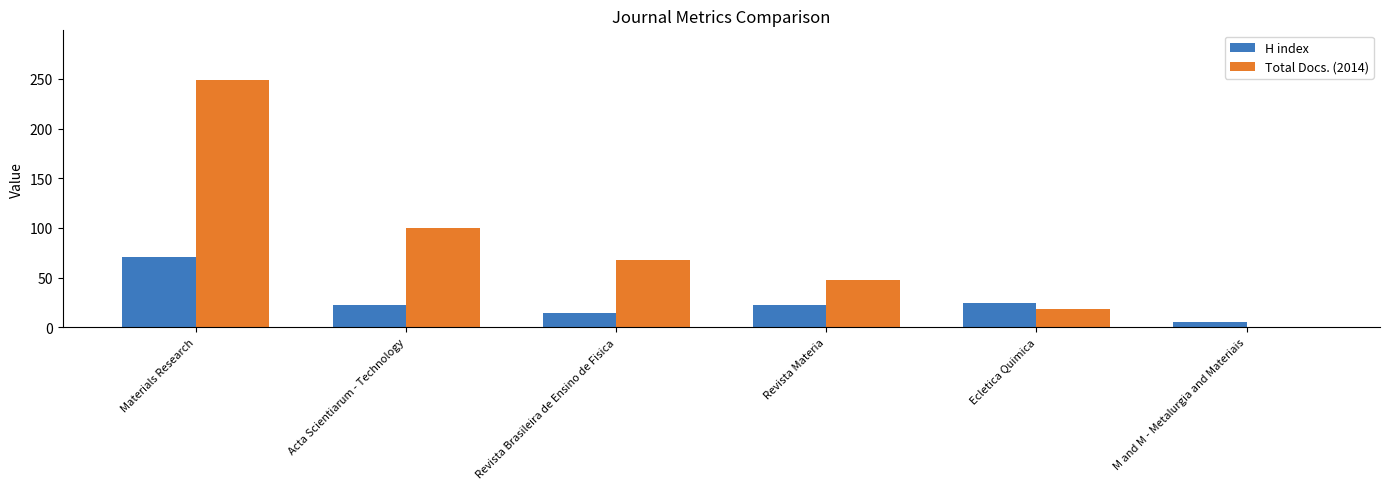

What is the approximate value of Total Docs. (2014) at Materials Research?

249